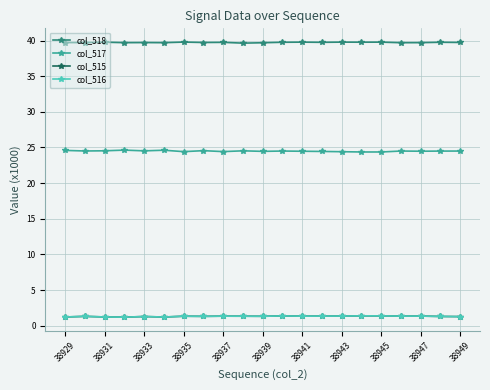

True or false: col_515 and col_518 intersect in this chart.

False